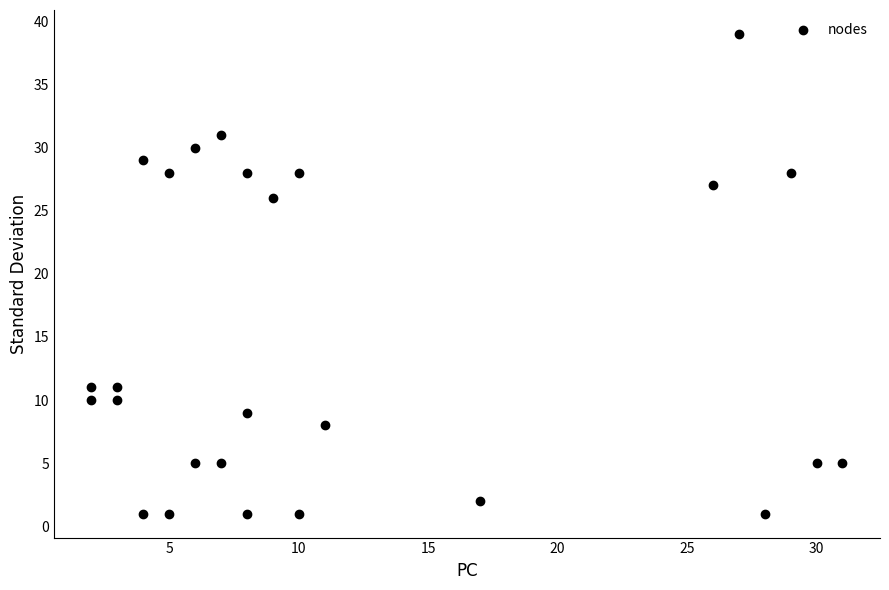

What Y value in the scatter plot is closest to 20?

26